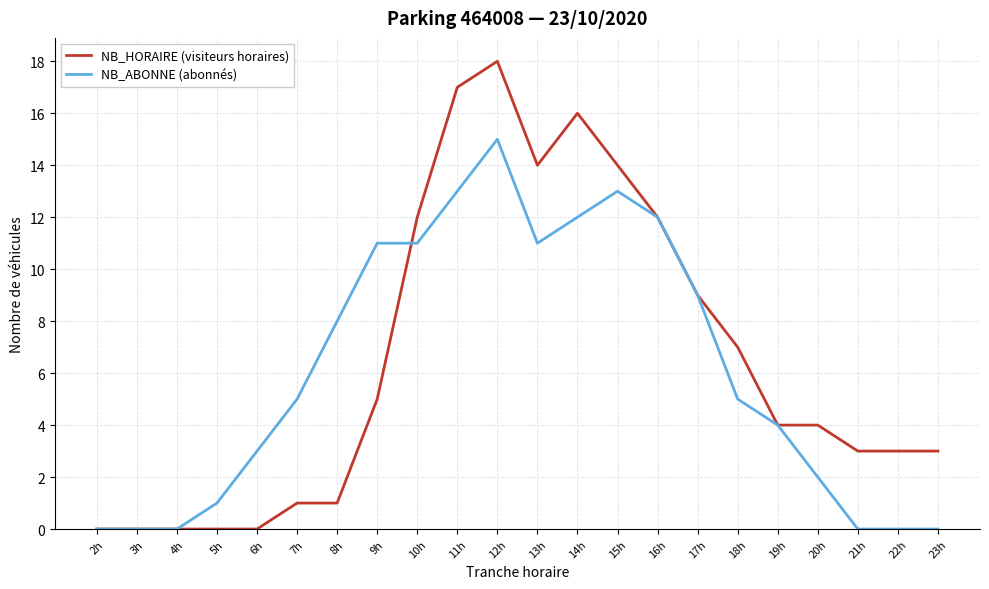

The NB_HORAIRE (visiteurs horaires) series shows 12 at 16h. True or false?

True